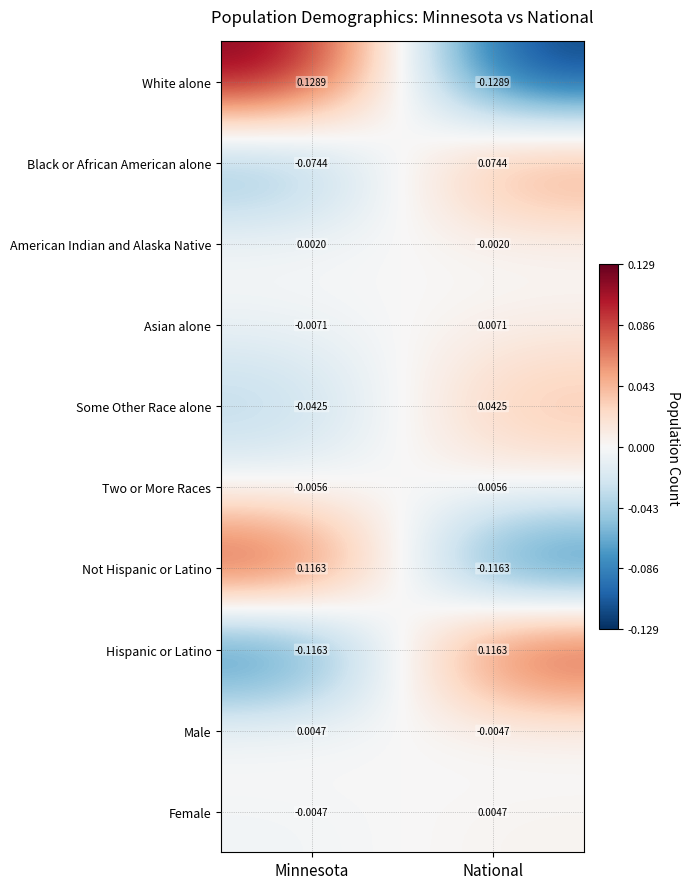

At which category does the chart reach its peak across all series?

Minnesota